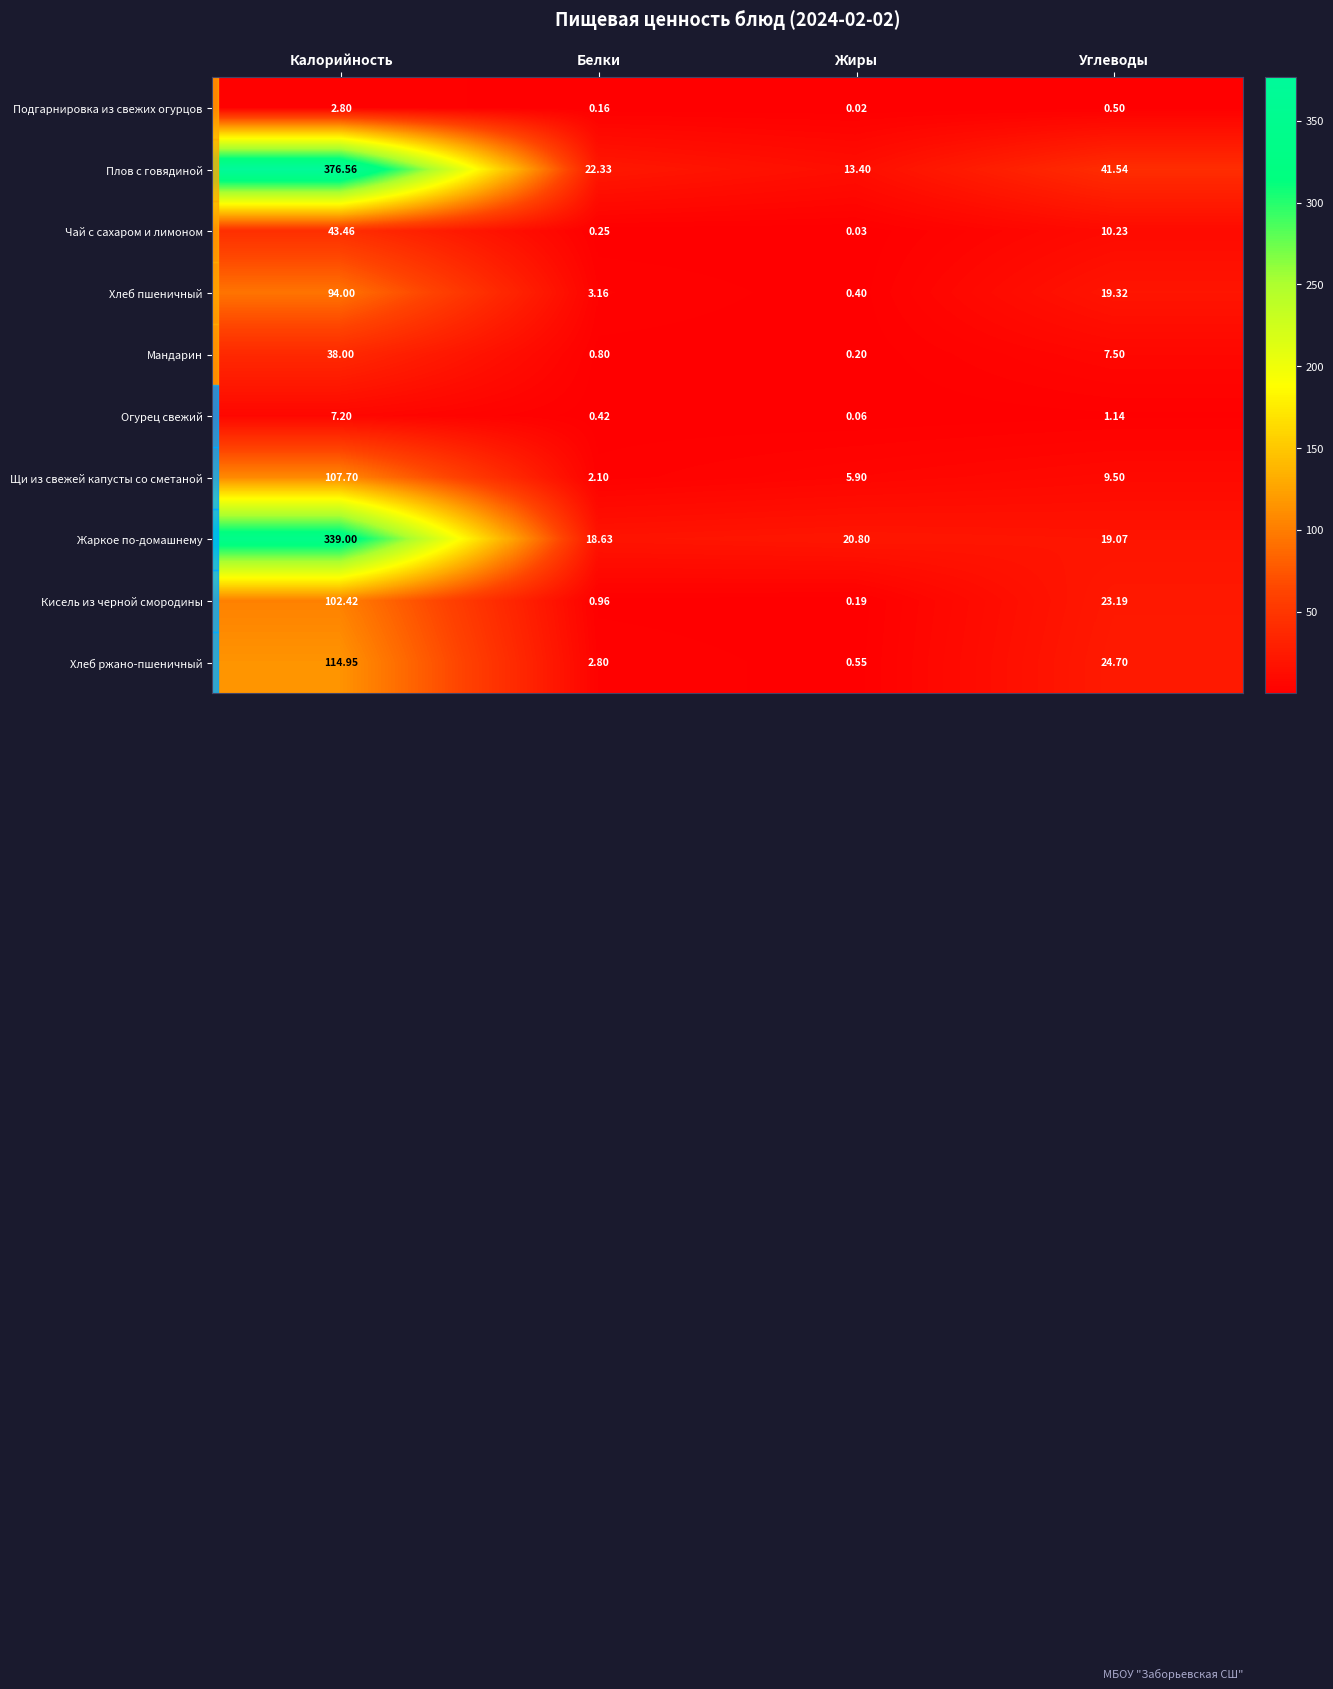

Between Калорийность and Жиры, which series saw the biggest shift?

Плов с говядиной